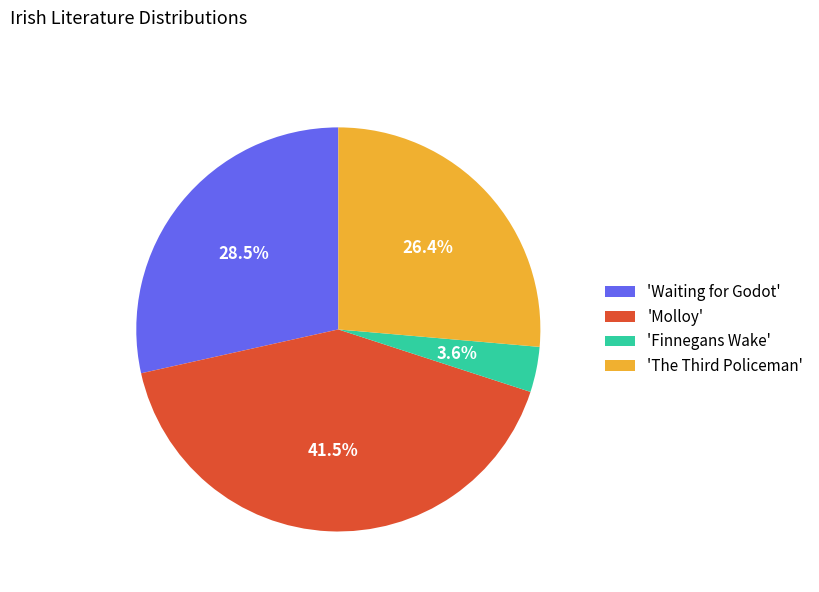

Combined, do 'Molloy' and 'Finnegans Wake' account for over 50%?

No